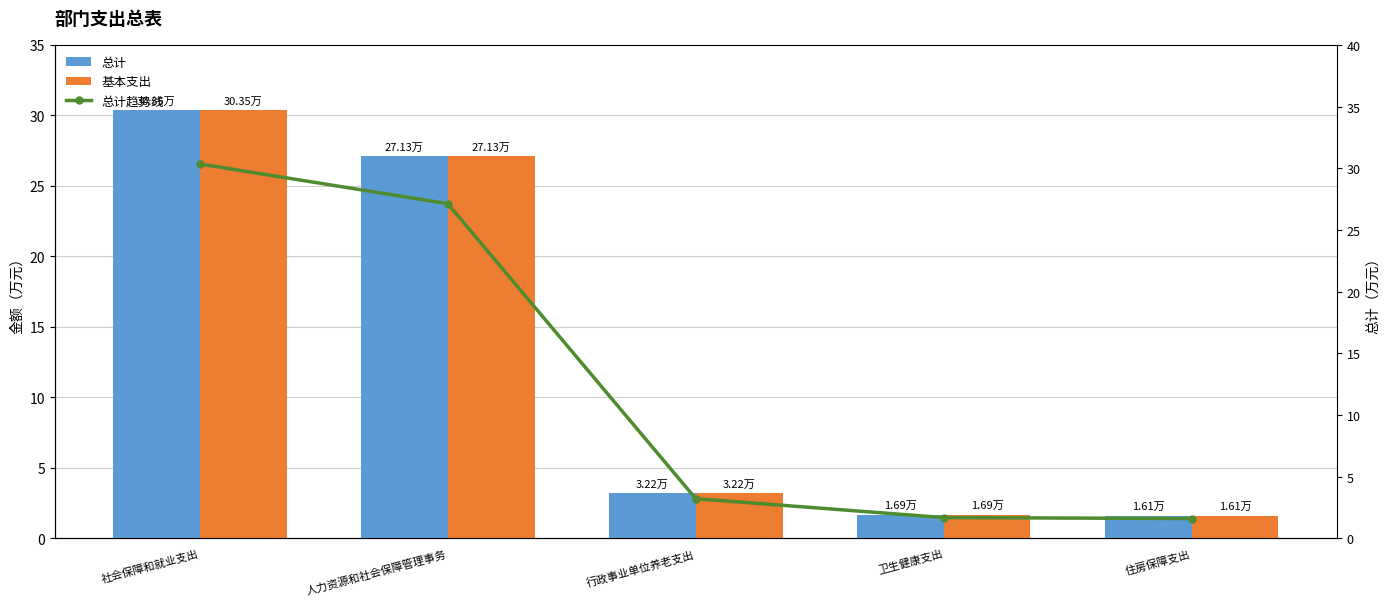

What is the difference between the maximum and minimum values in the 总计 series?

28.7